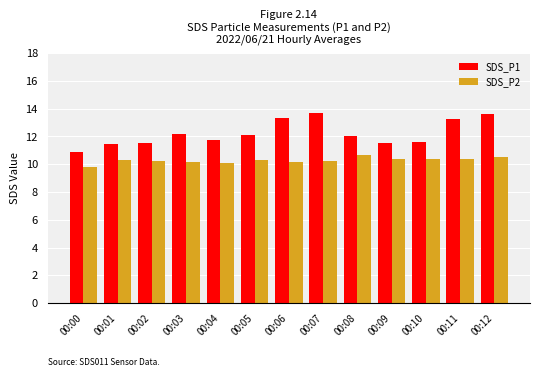

How many bars are there in each group?

2